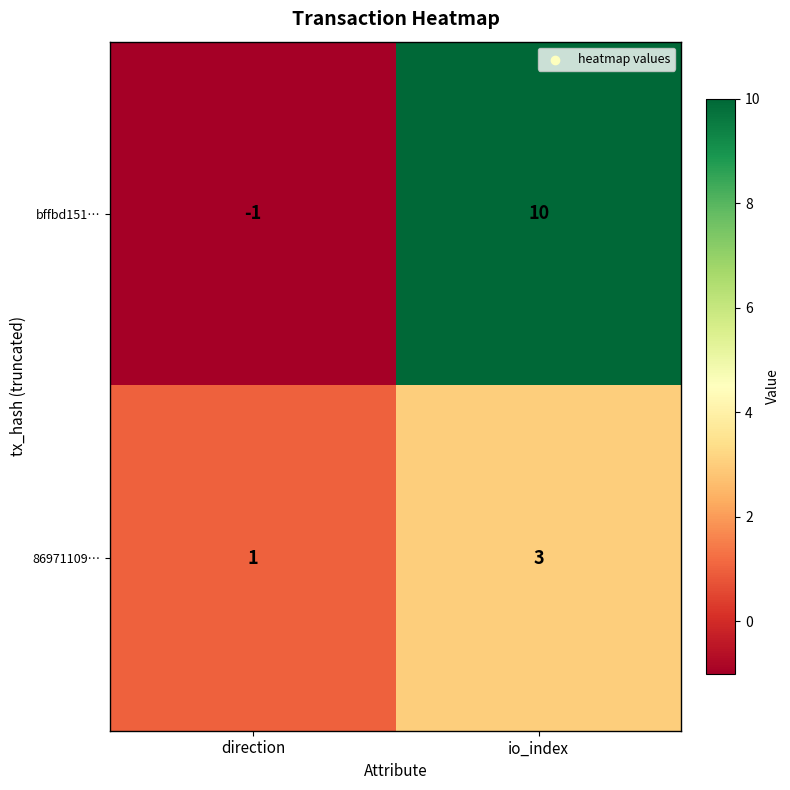

How many data points does each series have?

2